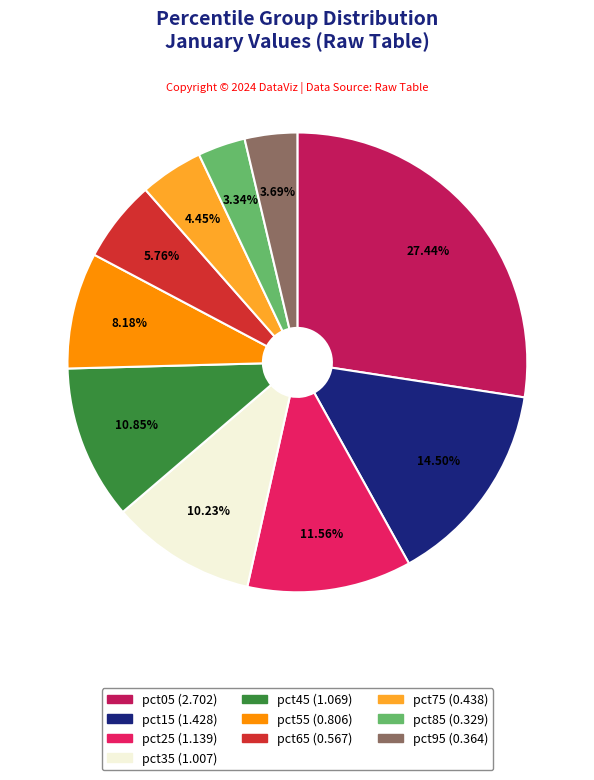

How many segments does this pie chart have?

10